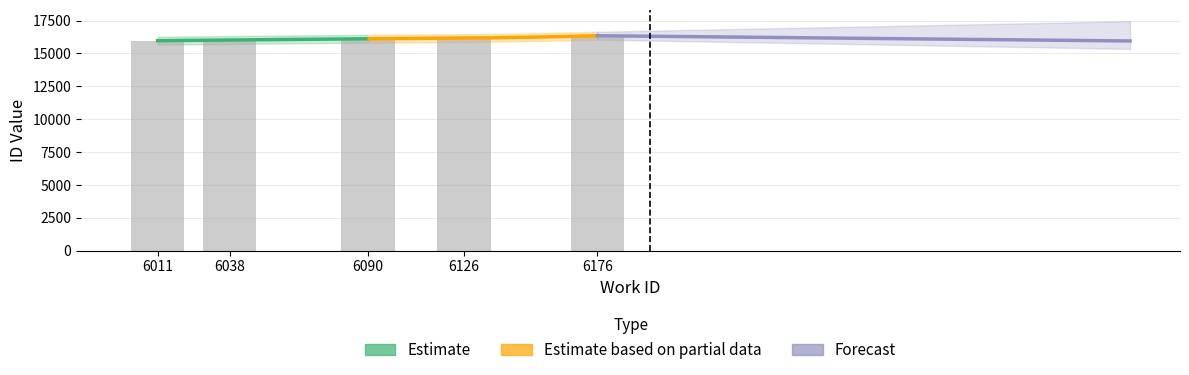

What is the sum of all values?

80626